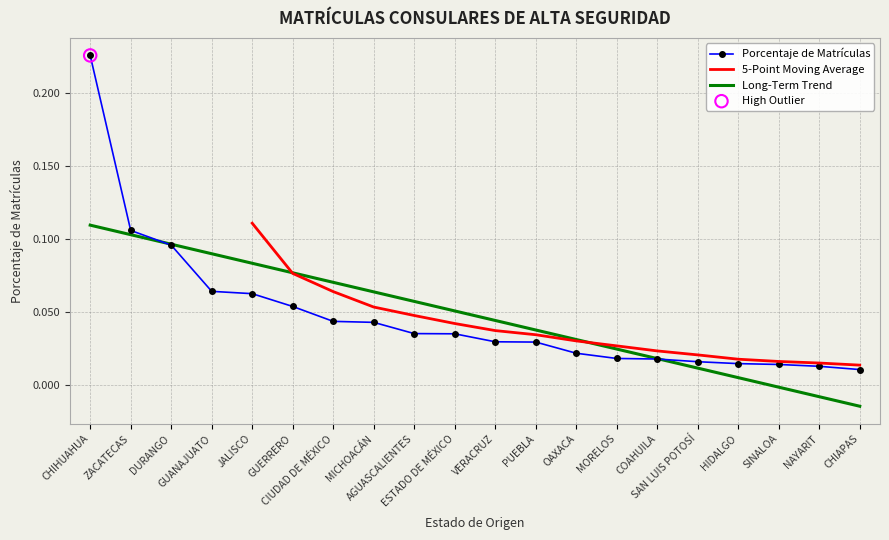

Between PUEBLA and CIUDAD DE MÉXICO, which is larger?

CIUDAD DE MÉXICO